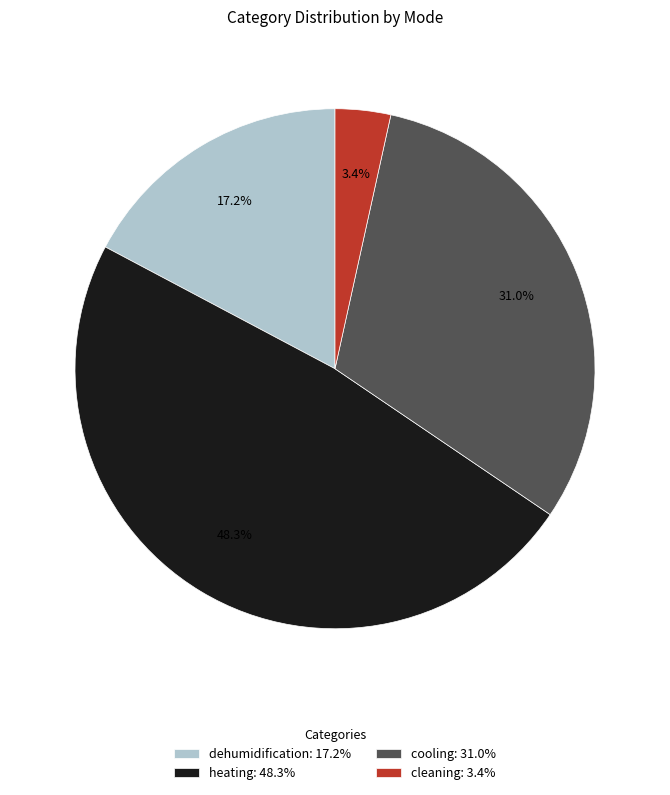

Which has a higher value, dehumidification: 17.2% or cleaning: 3.4%?

dehumidification: 17.2%